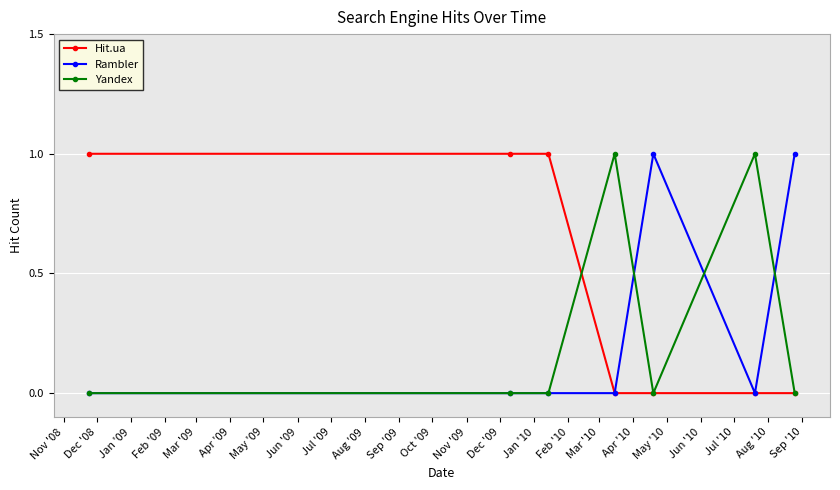

True or false: Hit.ua has more than 2 points higher than both neighbors.

False